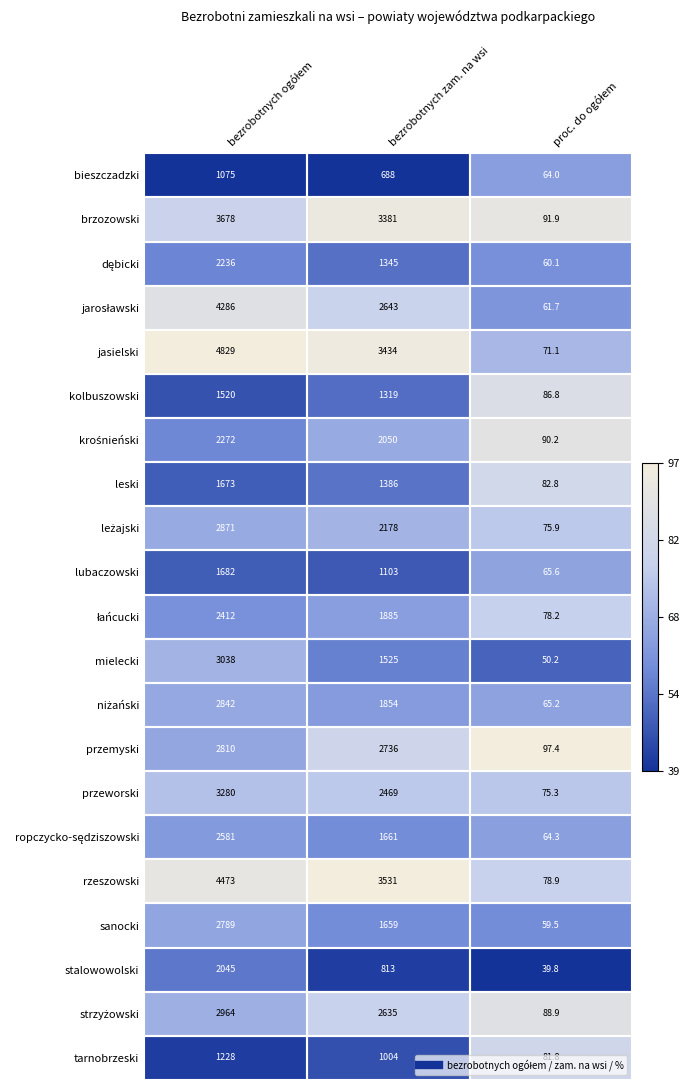

Which series has the largest total across all categories?

jasielski